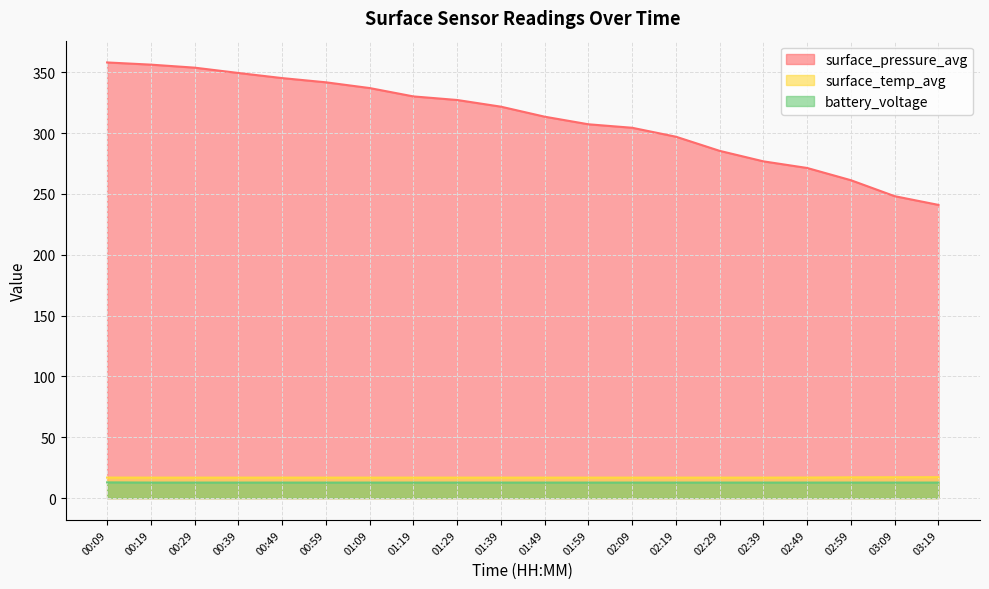

What is the smallest value displayed?

12.7